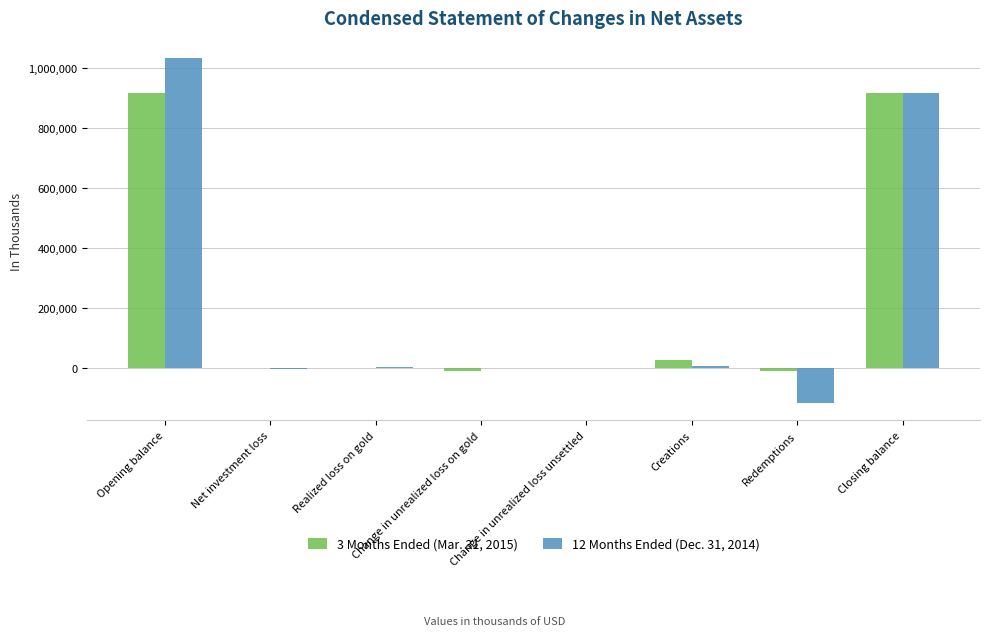

Which series changed the most between Opening balance and Closing balance?

12 Months Ended (Dec. 31, 2014)